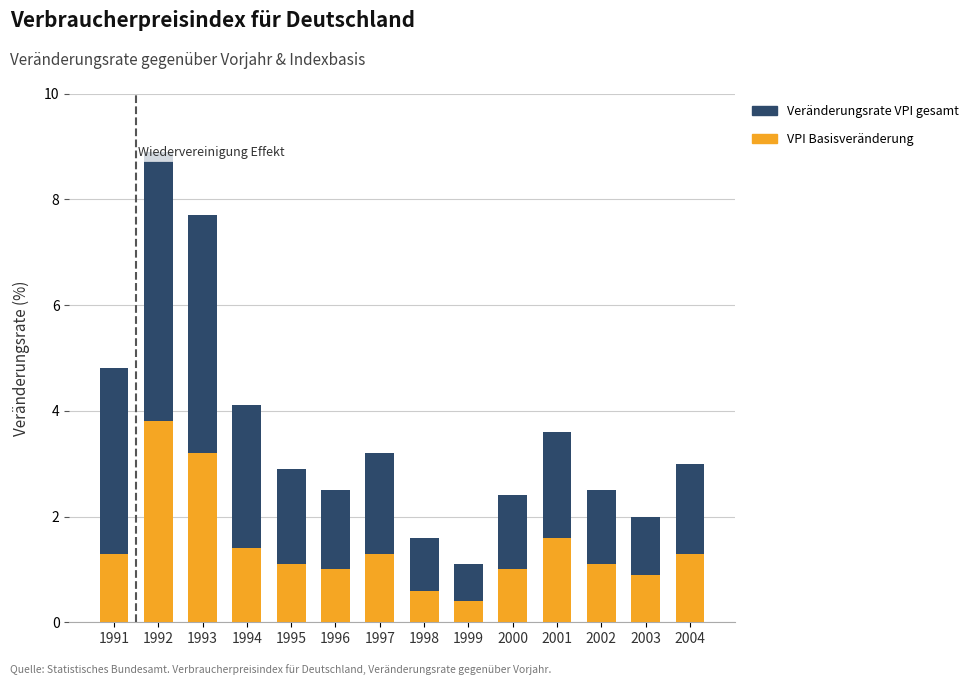

What is the average value of the VPI Basisveränderung series?

1.4